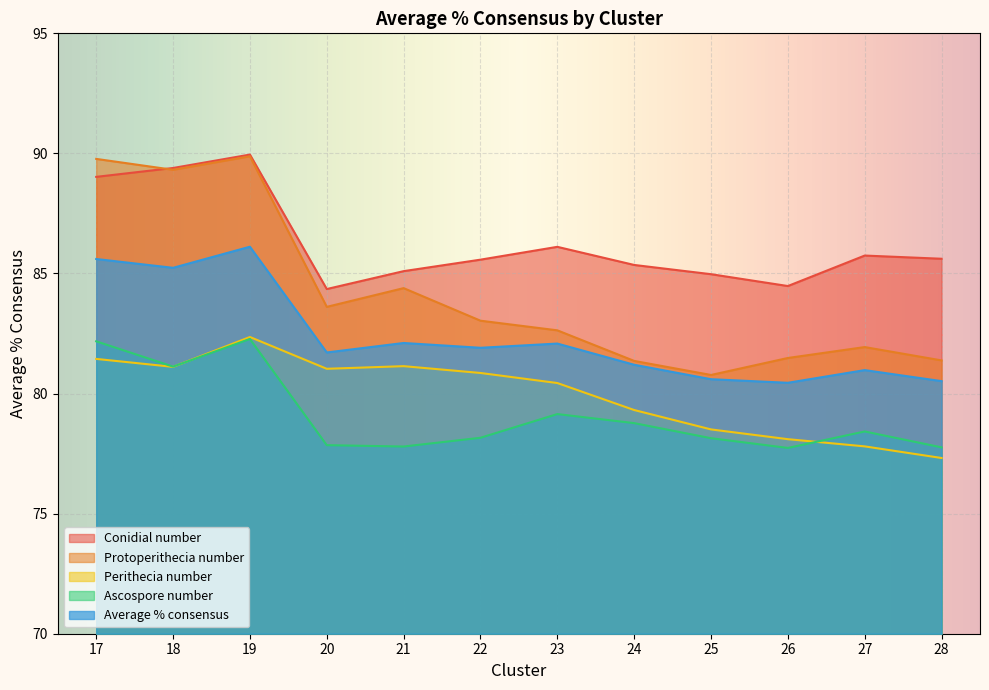

Reading left to right, list all the values displayed in this chart.

Conidial number: 17=89.0	18=89.4	19=90.0	20=84.4	21=85.1	22=85.6	23=86.1	24=85.4	25=85.0	26=84.5	27=85.7	28=85.6
Protoperithecia number: 17=89.8	18=89.3	19=89.9	20=83.6	21=84.4	22=83.0	23=82.6	24=81.4	25=80.8	26=81.5	27=81.9	28=81.4
Perithecia number: 17=81.4	18=81.1	19=82.4	20=81.0	21=81.1	22=80.9	23=80.4	24=79.3	25=78.5	26=78.1	27=77.8	28=77.3
Ascospore number: 17=82.2	18=81.1	19=82.3	20=77.9	21=77.8	22=78.2	23=79.1	24=78.8	25=78.1	26=77.7	27=78.4	28=77.8
Average % consensus: 17=85.6	18=85.2	19=86.1	20=81.7	21=82.1	22=81.9	23=82.1	24=81.2	25=80.6	26=80.4	27=81.0	28=80.5